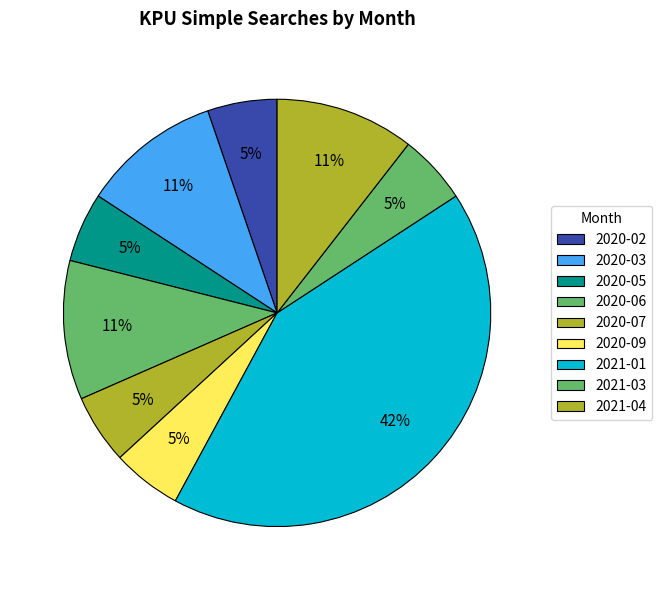

How many slices are in this pie chart?

9